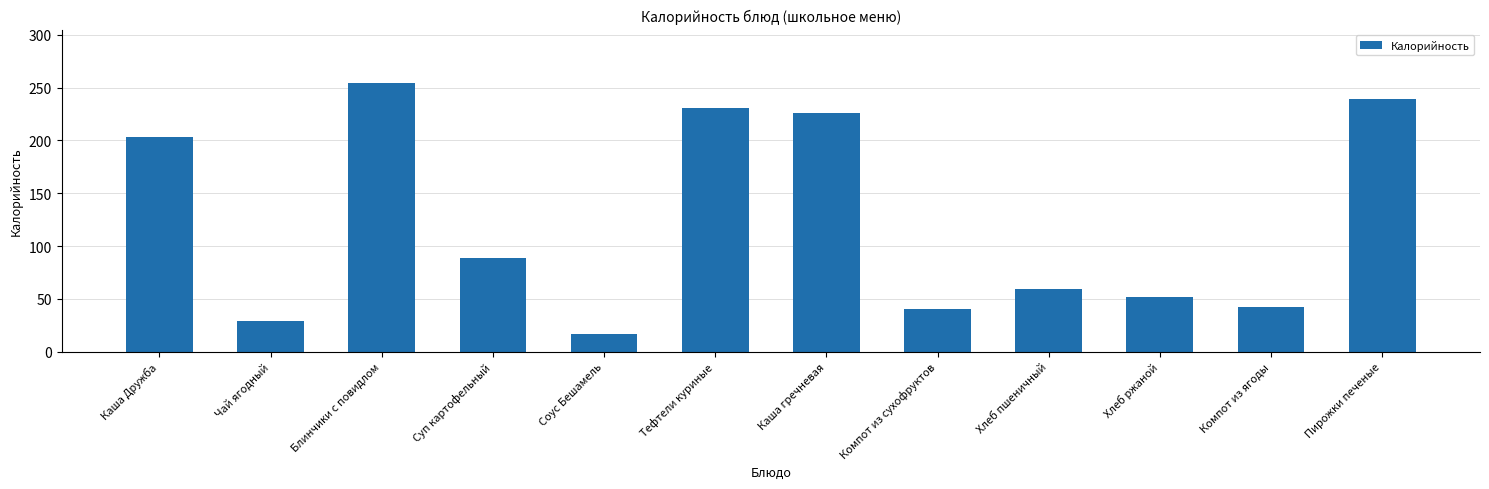

What is the difference between the maximum and second lowest values?

225.2